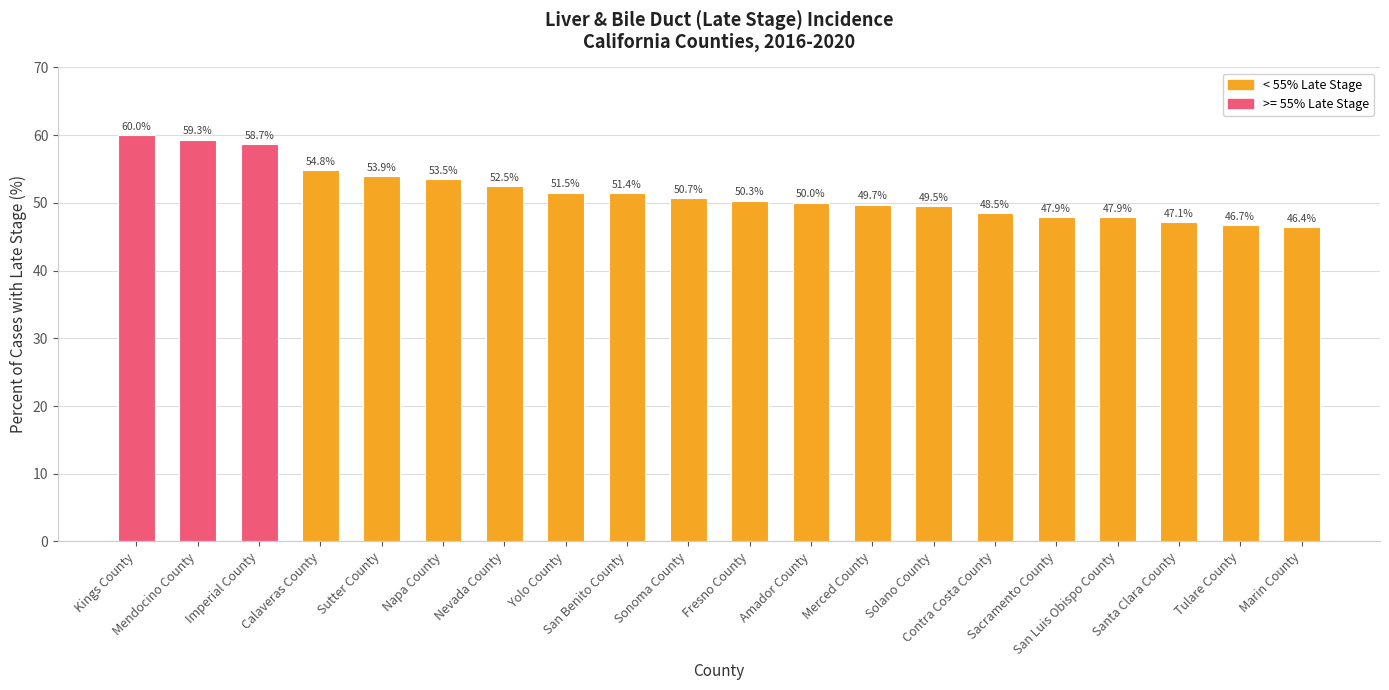

What position from the right is Merced County?

8